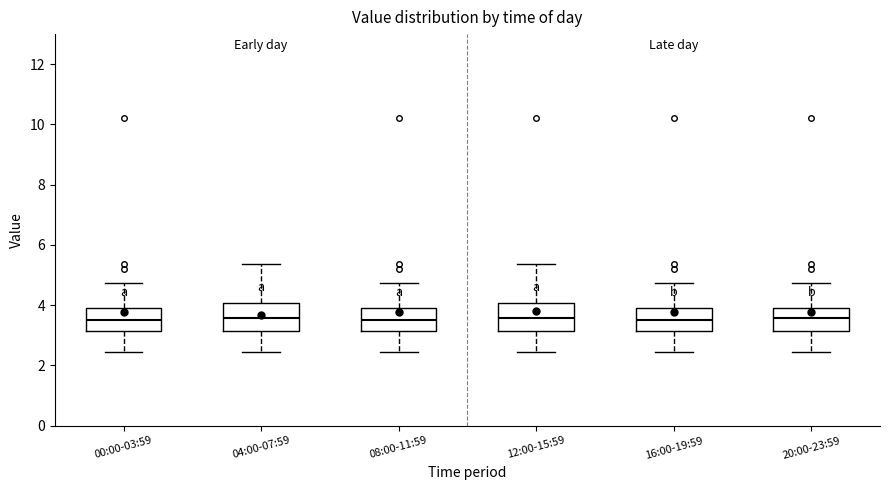

Where is the lower edge of the box for 12:00-15:59 on the y-axis? The values are not printed on the chart, so give them approximately, as read against the axis.

3.2